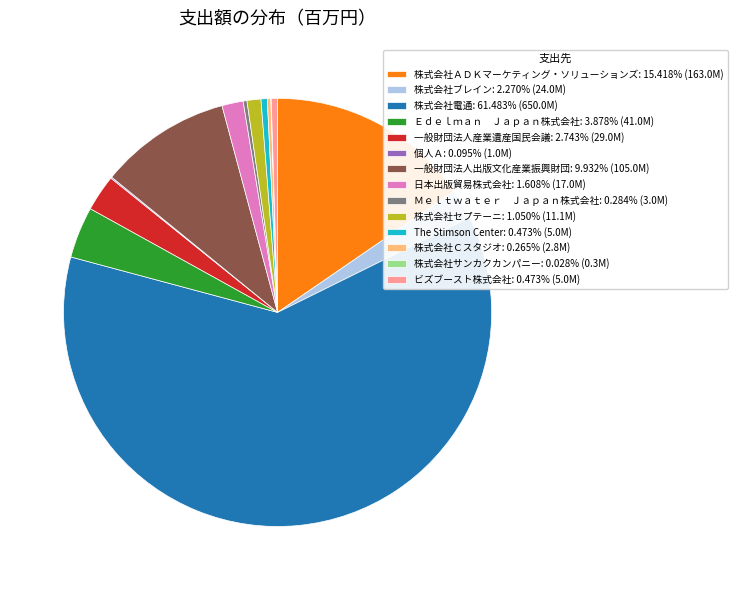

Do 一般財団法人出版文化産業振興財団: 9.932% (105.0M) and 株式会社ブレイン: 2.270% (24.0M) together represent more than half of the pie?

No